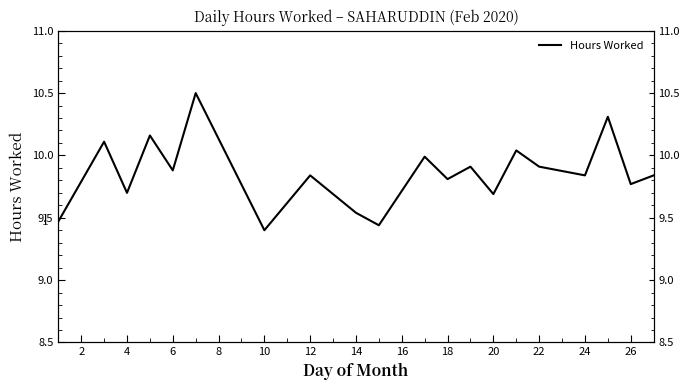

How many data points does each series have?

21